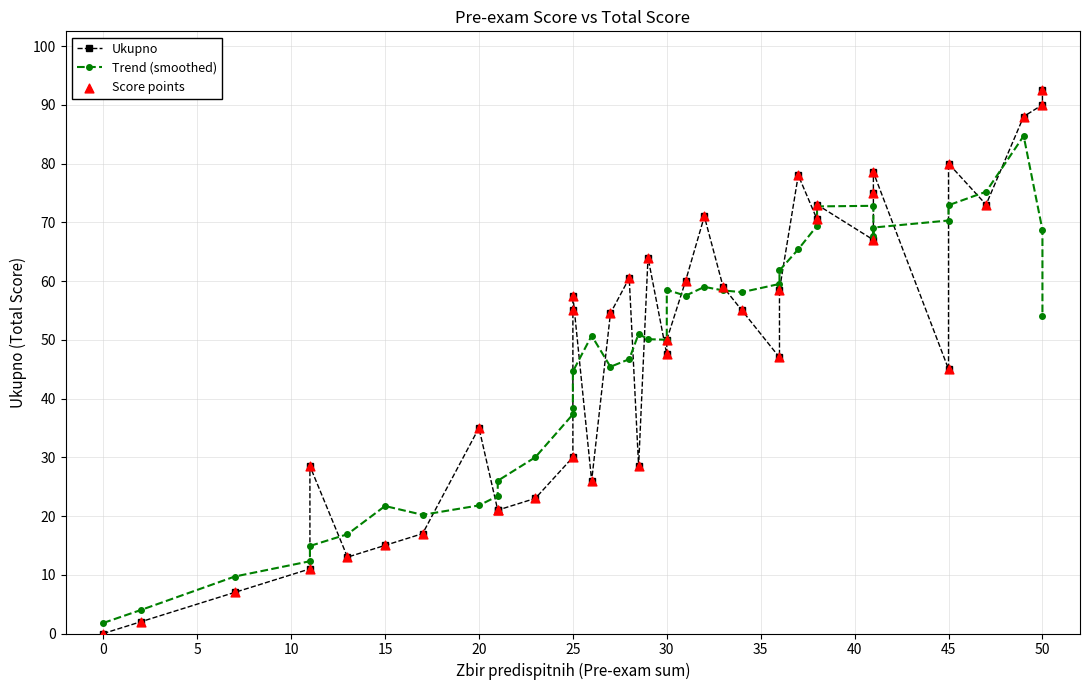

At how many categories does at least one series exceed 86?

3